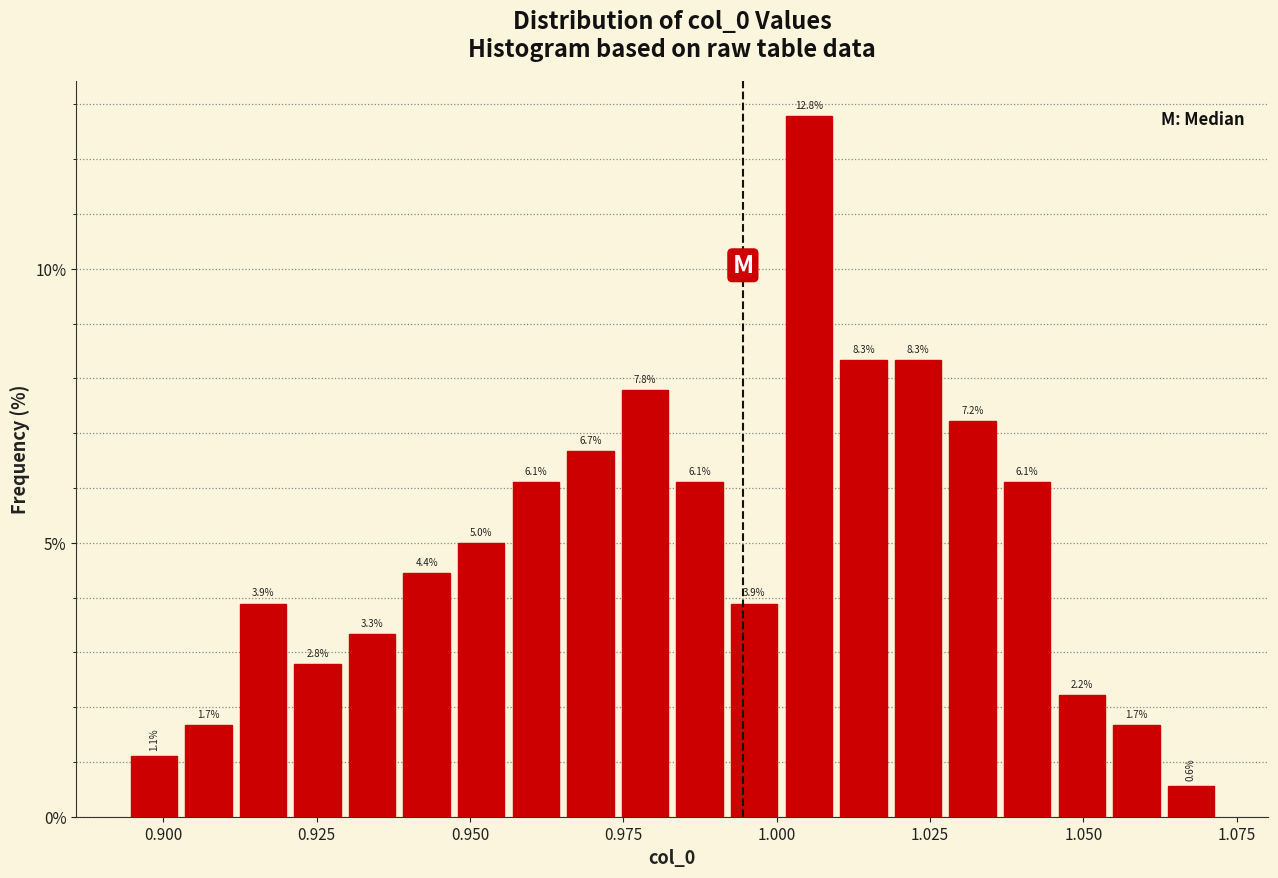

Around what value on the x-axis is the tallest bar? Give the approximate position of its centre, as read against the axis.

1.005